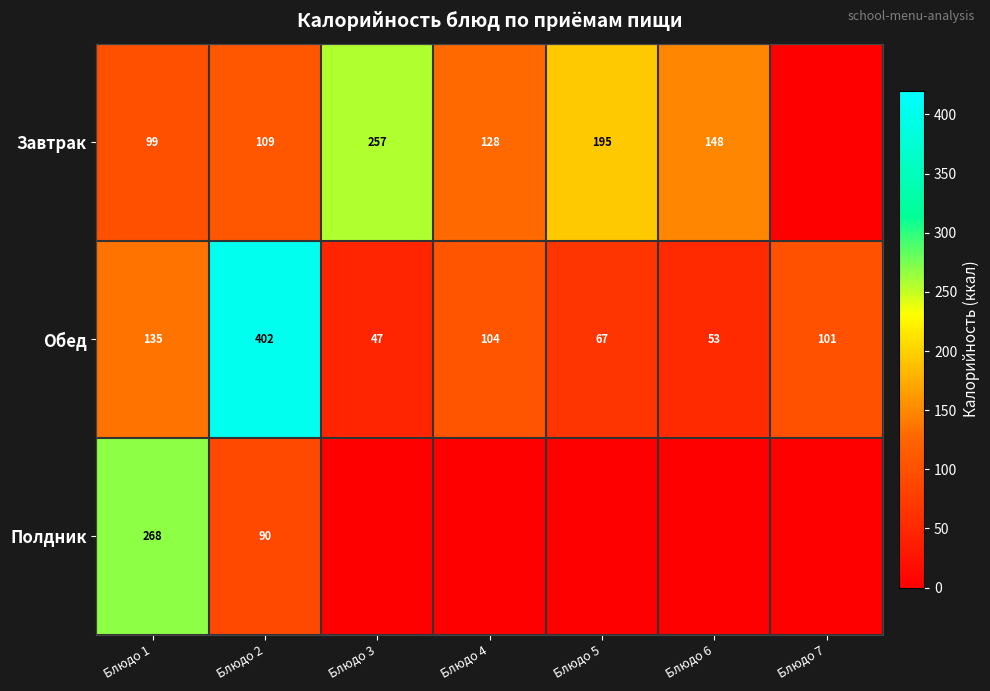

At which label does Обед first exceed 101?

Блюдо 1